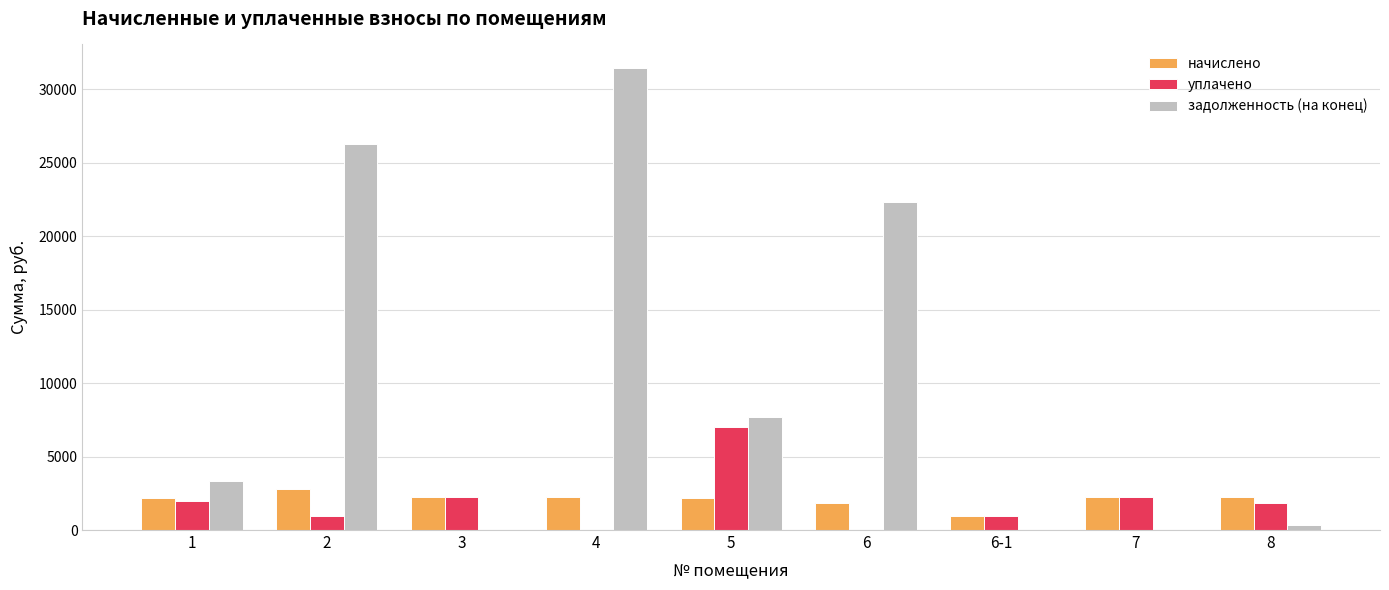

The value of начислено at 1 is 885.4. True or false?

False